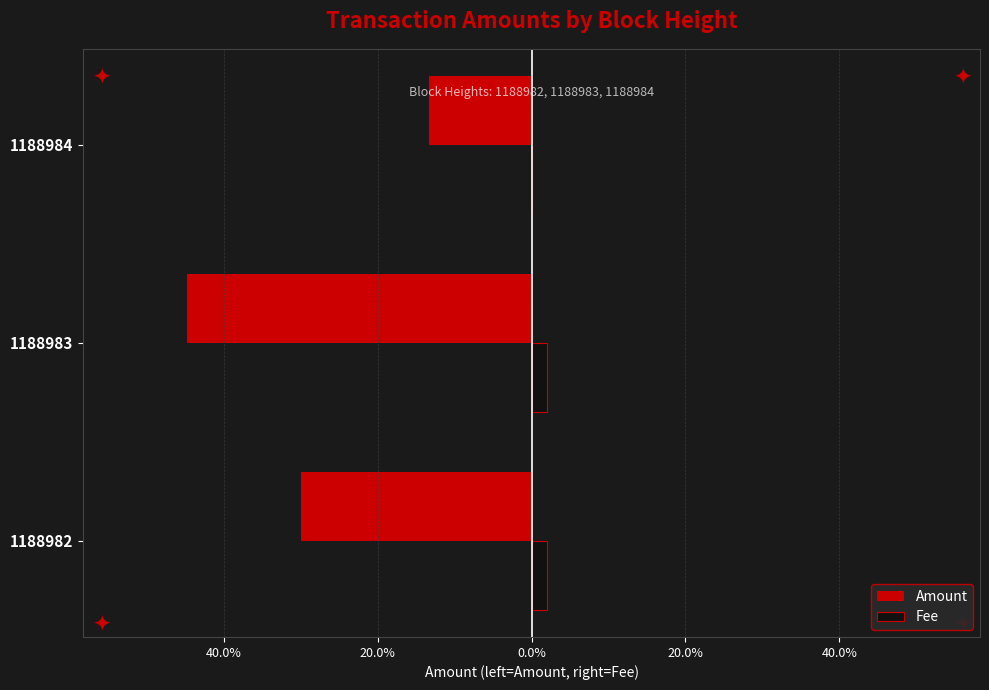

What are all the series names shown in the legend?

Amount, Fee